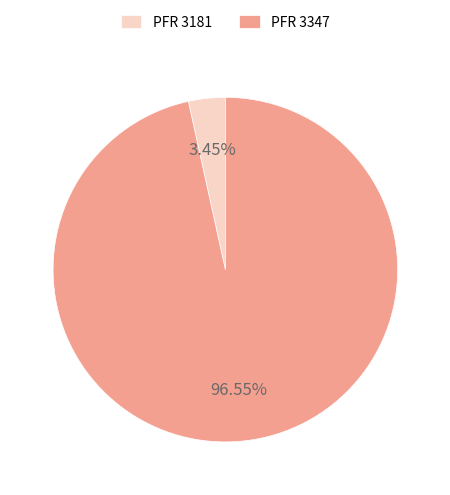

To the nearest percent, what is the difference between the largest and smallest slice percentages?

93%